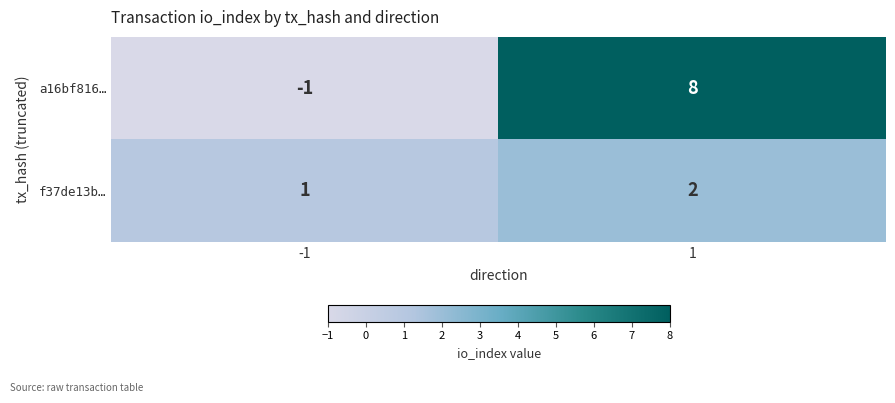

At which category is the sum across all series the highest?

1